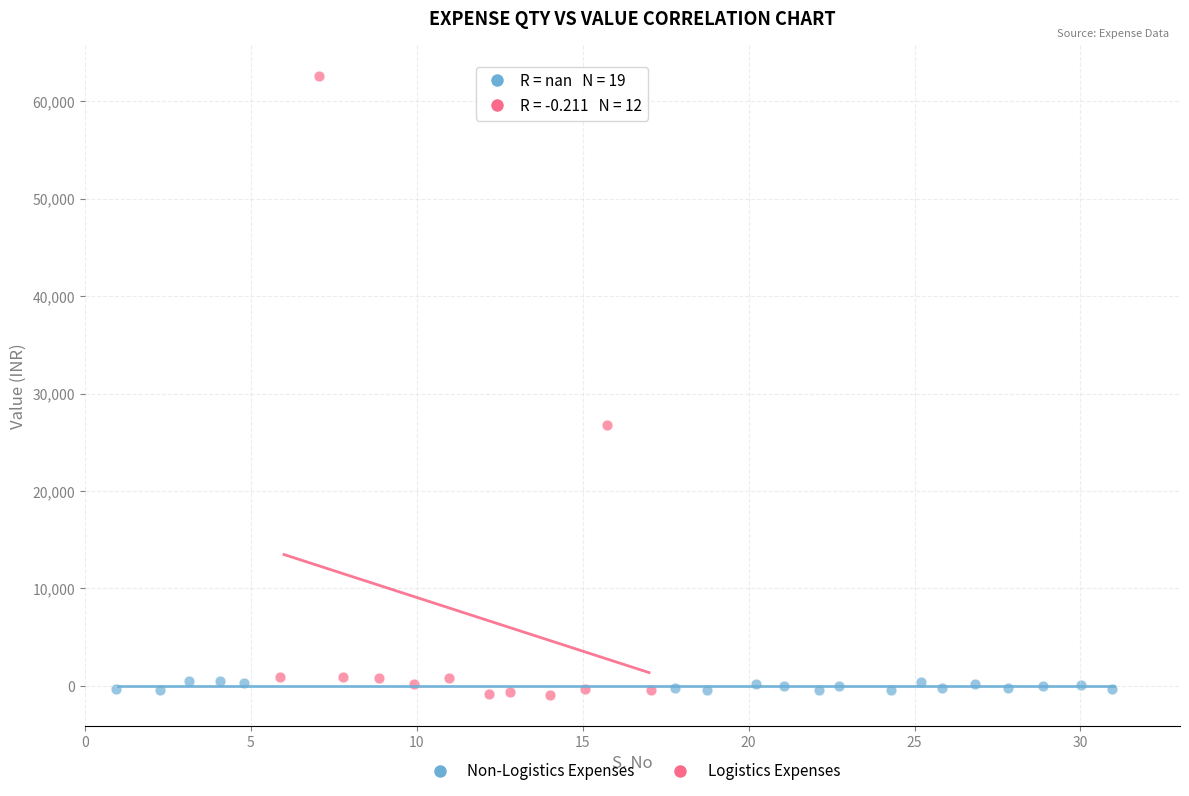

Which series reaches the maximum Y coordinate?

Logistics Expenses